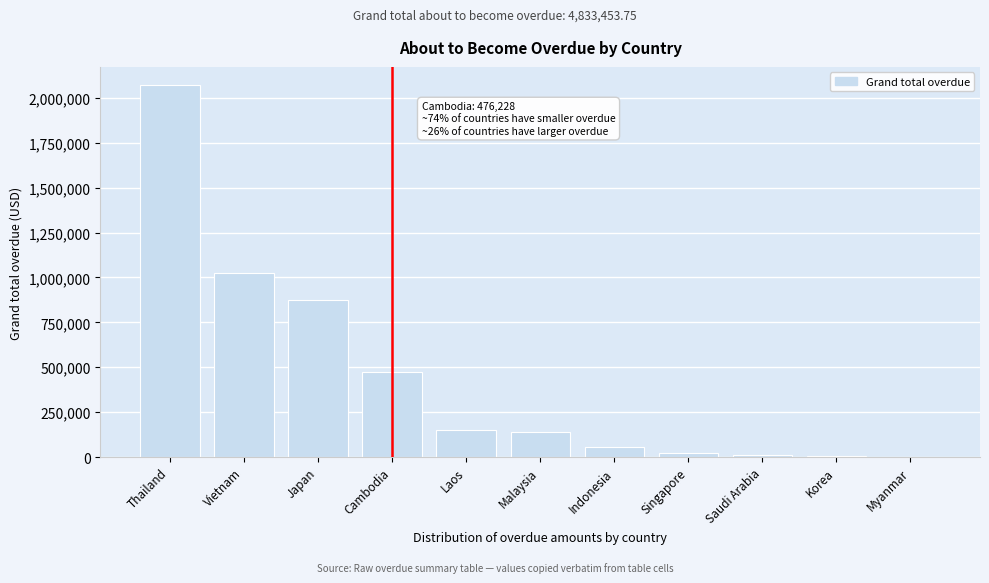

True or false: the data shows -901067.8 at Myanmar.

False